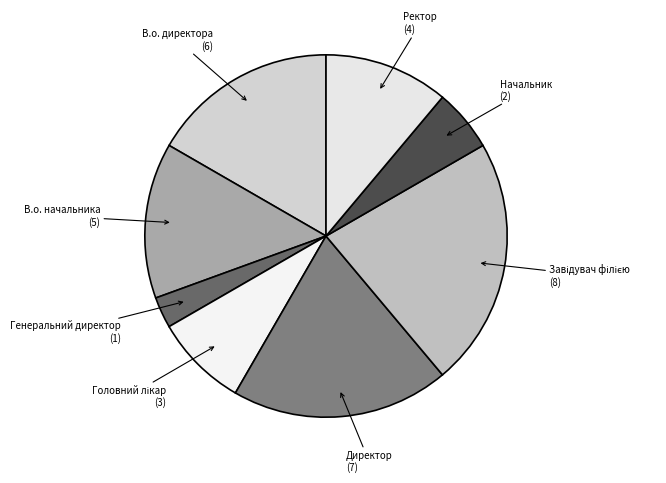

Which category has the biggest portion of the pie?

Завідувач філією